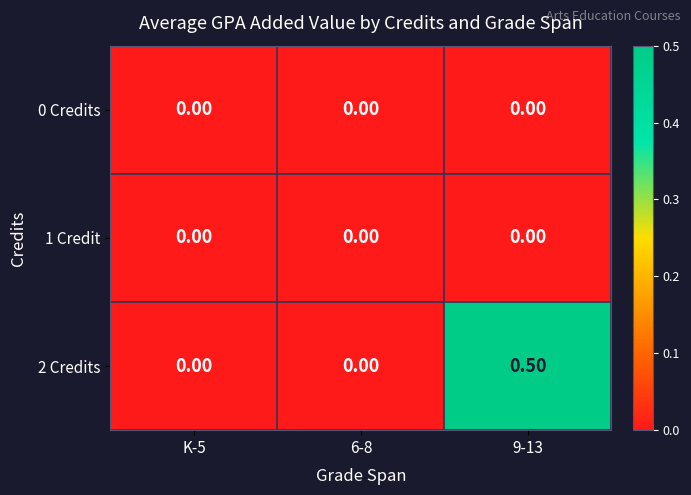

At which category is the sum across all series the highest?

9-13